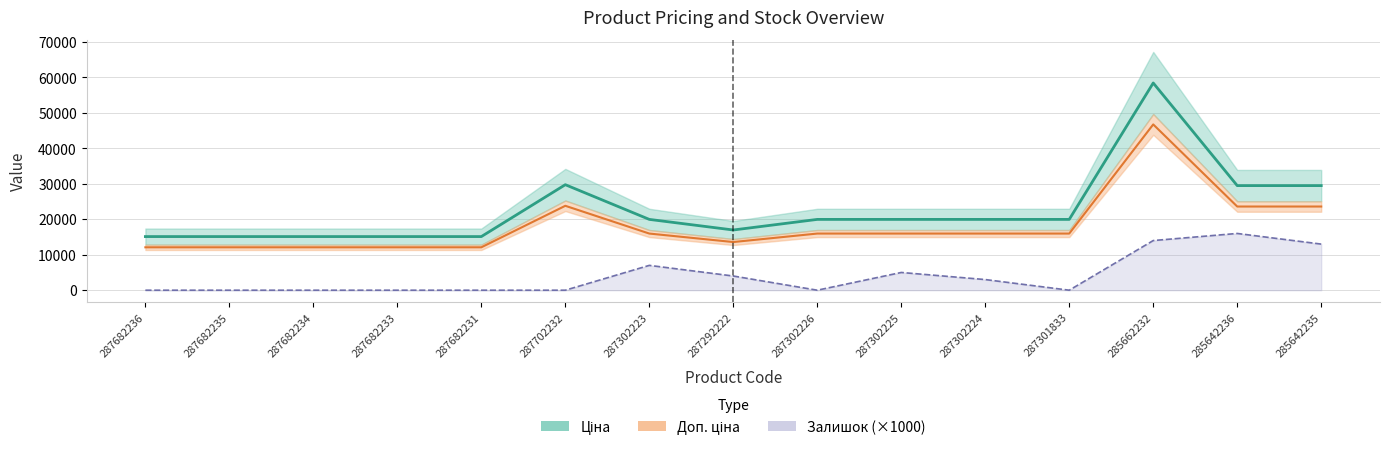

What is the maximum value shown in the chart?

58426.5